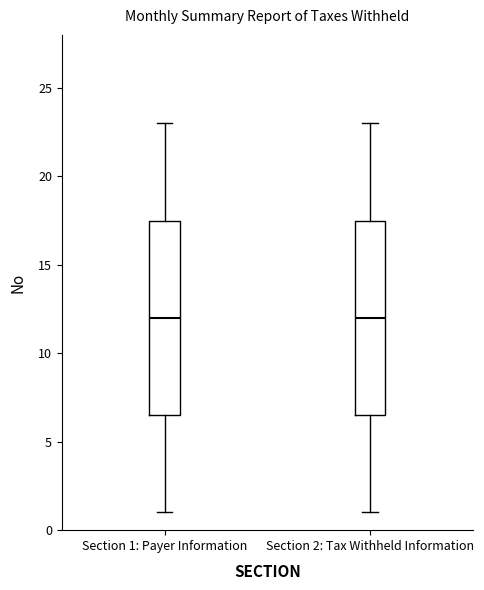

Reading left to right, read every box against the y-axis: the position of its median line, the range the box covers, and the ends of its whiskers. The values are not printed on the chart, so give them approximately, as read against the axis.

Section 1: Payer Information: median 12.0, box 6.5 to 17.5, whiskers 1.0 to 23.0
Section 2: Tax Withheld Information: median 12.0, box 6.5 to 17.5, whiskers 1.0 to 23.0